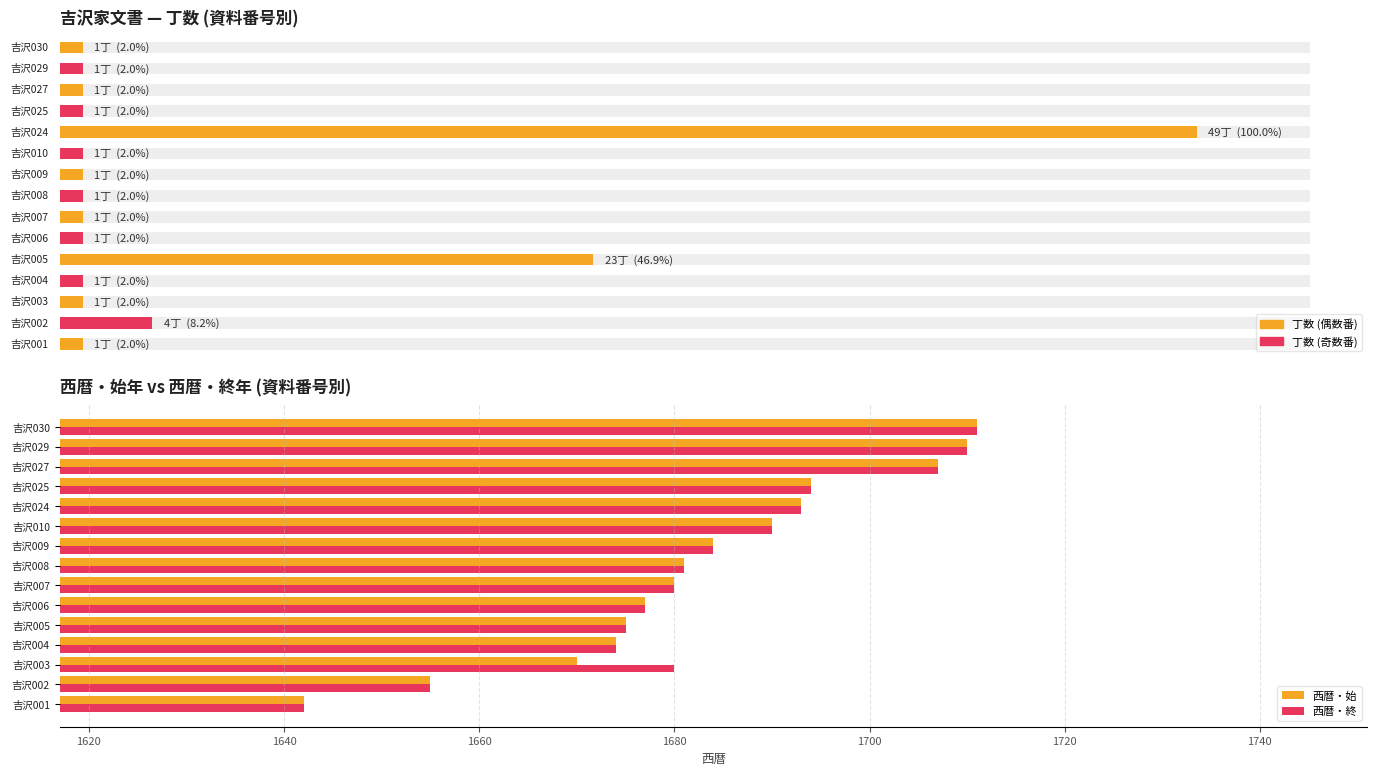

What are all the series names shown in the legend?

西暦・始, 西暦・終